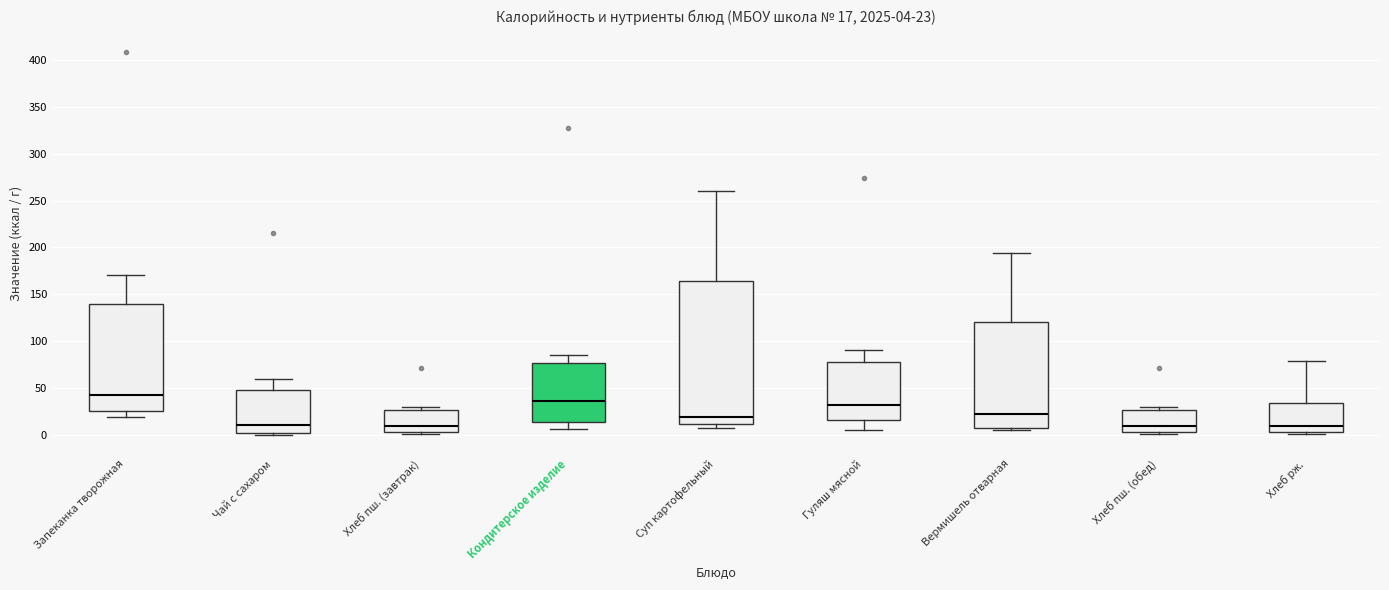

Comparing the boxes themselves (not the whiskers), which one is the tallest?

Суп картофельный